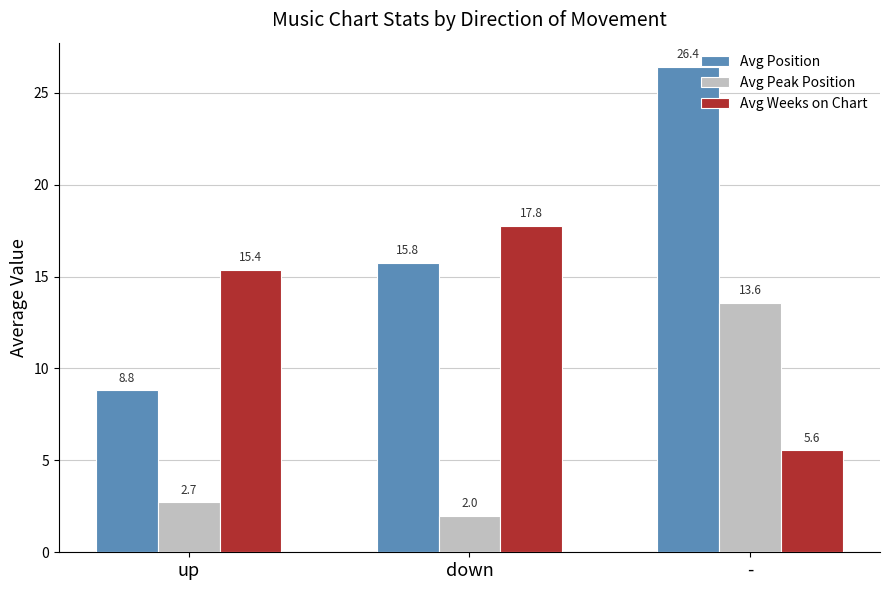

What is the label of the 2nd bar from the left?

down